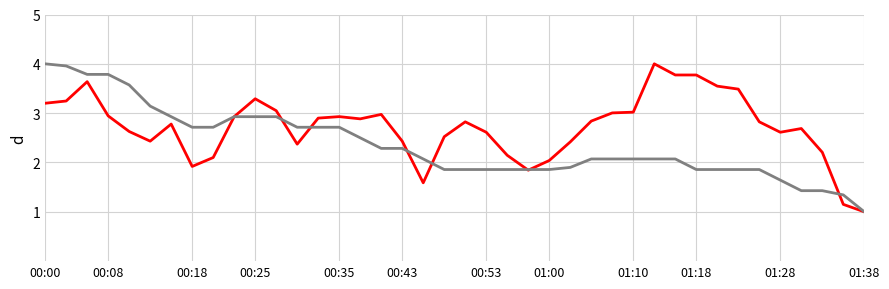

What is the minimum value shown in the chart?

1.0